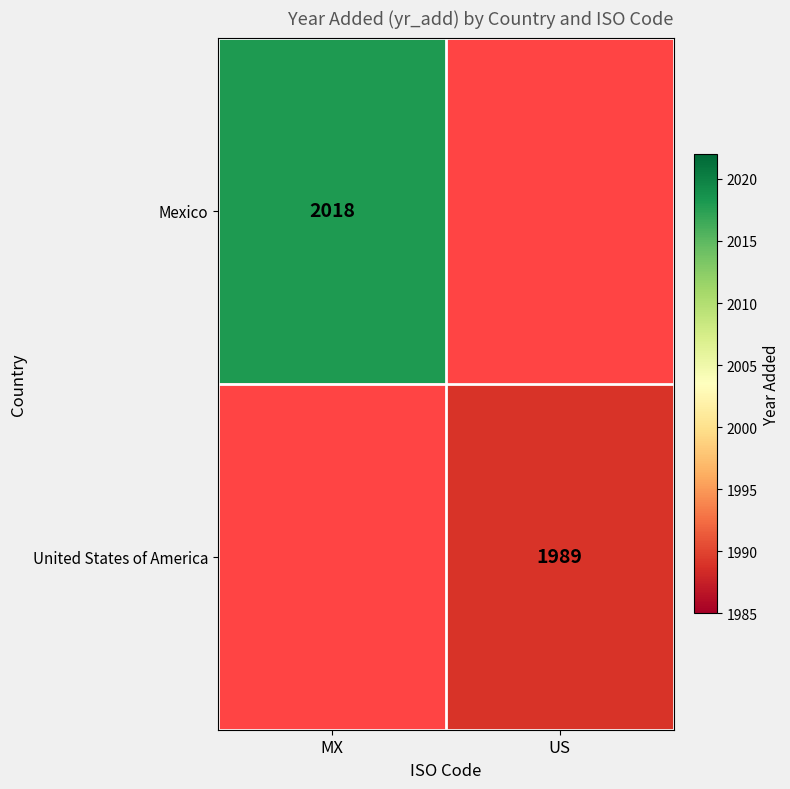

Is the value of Mexico at MX greater than the value of United States of America at US?

Yes